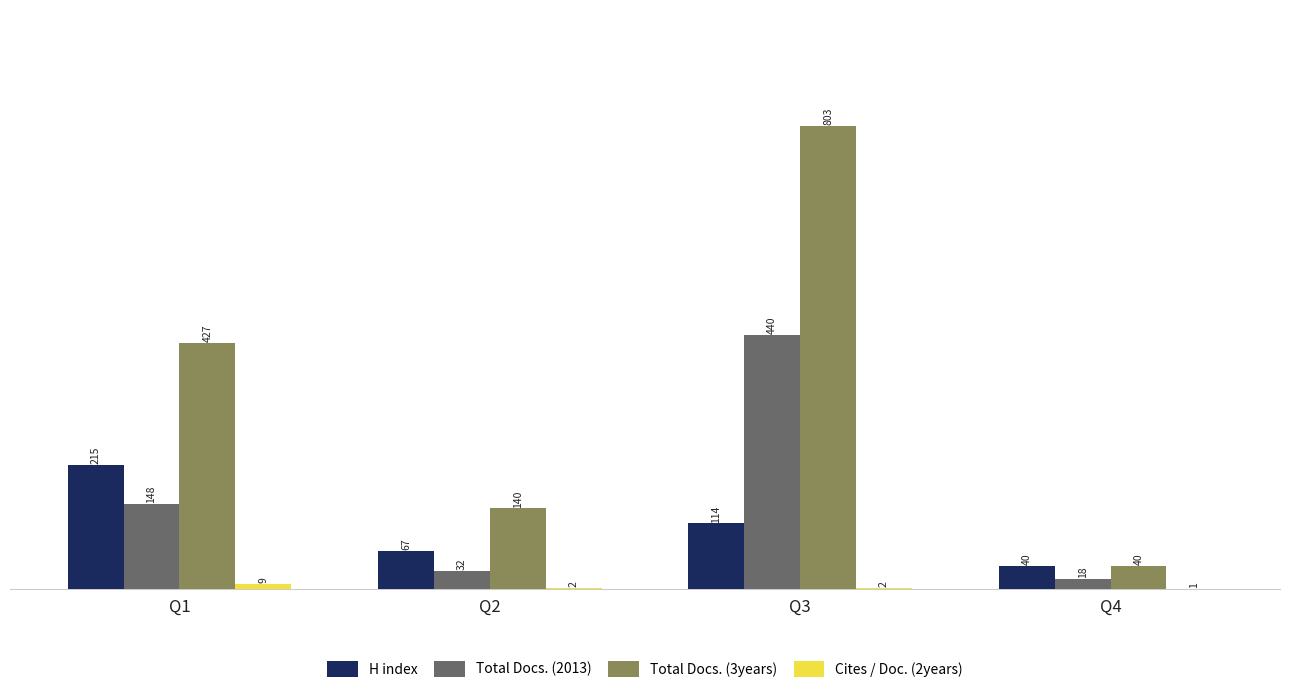

At which category does the chart reach its peak across all series?

Q3